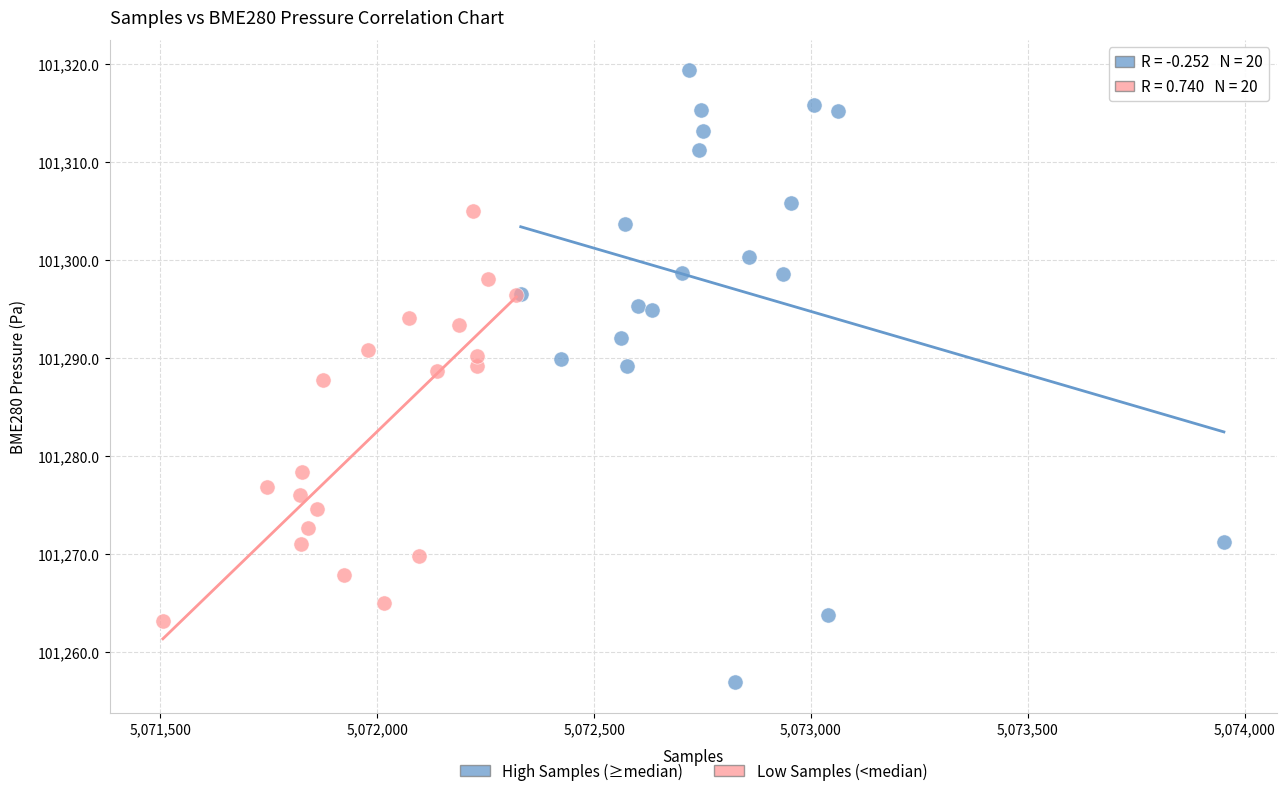

Which series reaches the minimum Y coordinate?

High Samples (≥median)